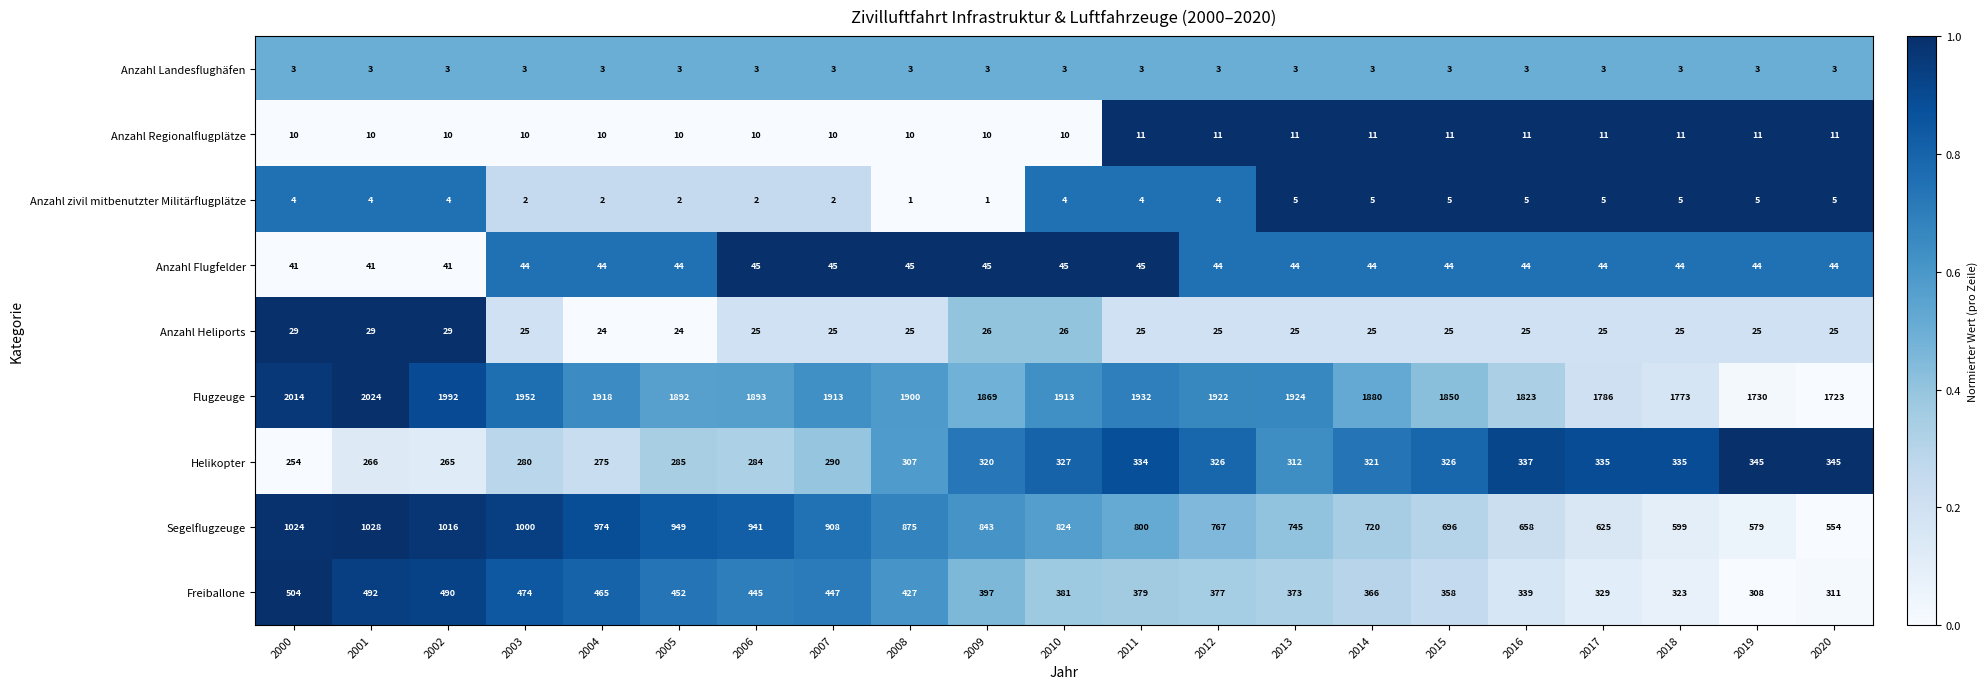

List the series in order of their peak value, highest first.

Flugzeuge, Segelflugzeuge, Freiballone, Helikopter, Anzahl Flugfelder, Anzahl Heliports, Anzahl Regionalflugplätze, Anzahl zivil mitbenutzter Militärflugplätze, Anzahl Landesflughäfen